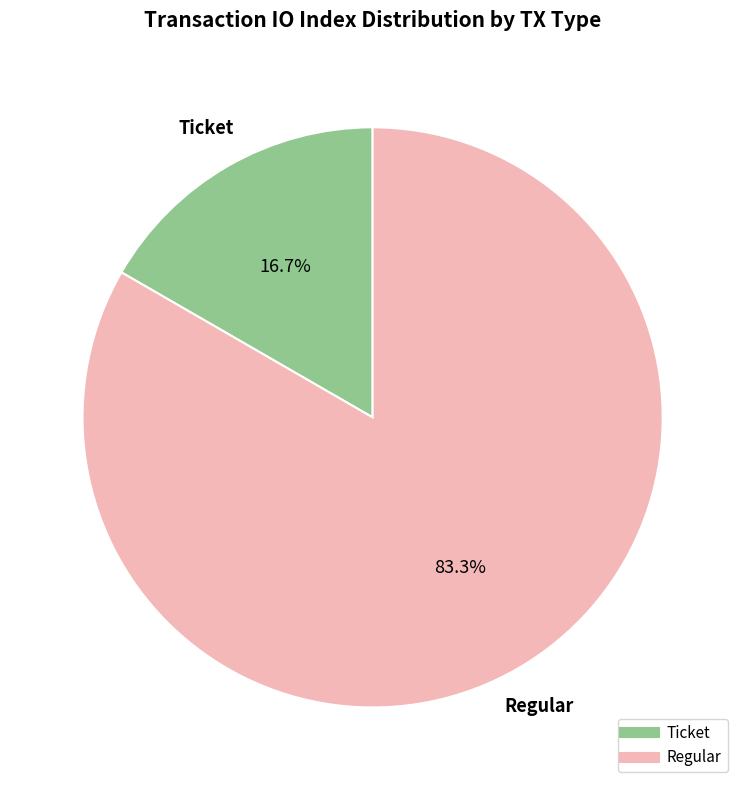

How many slices are in this pie chart?

2